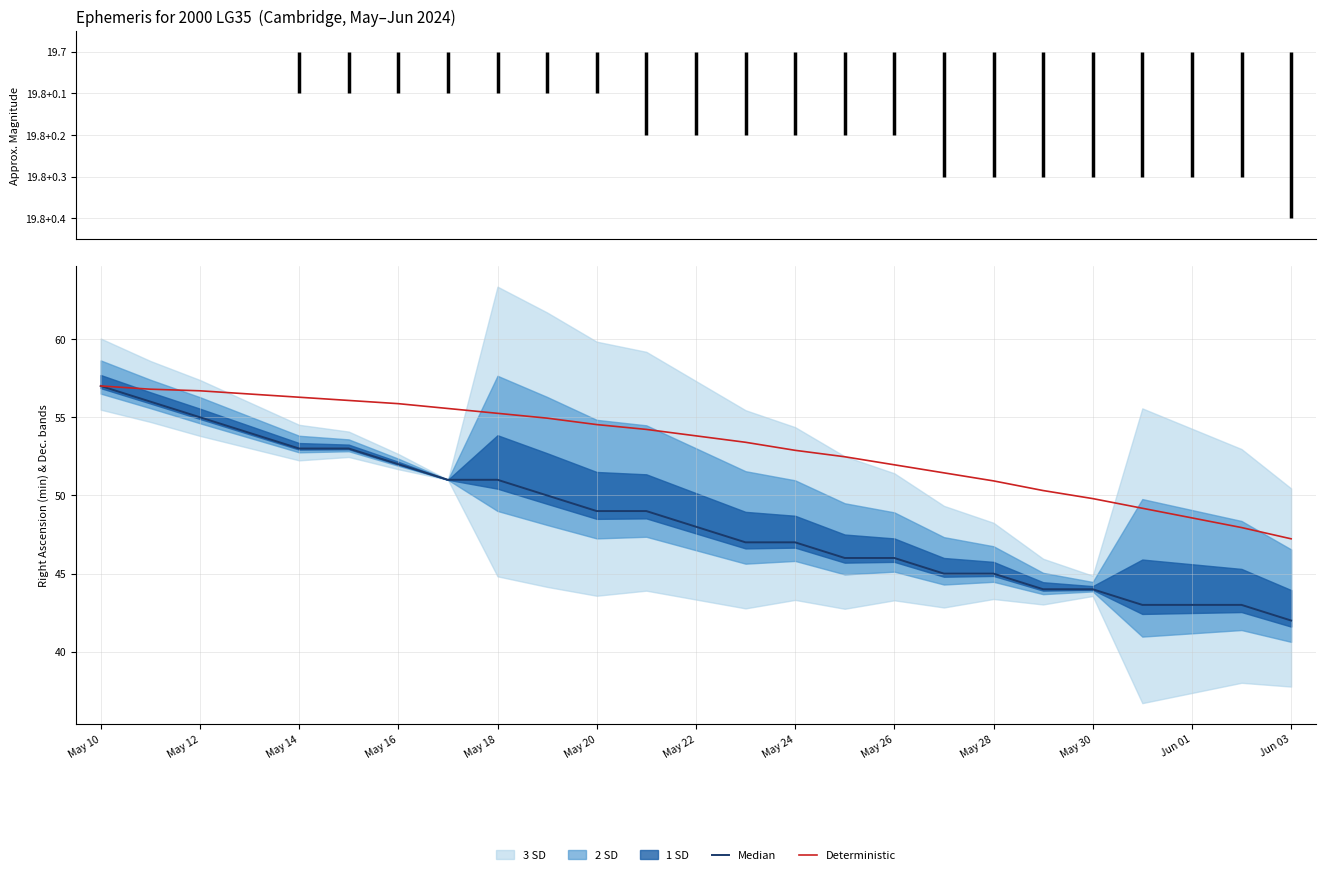

What is the lowest value of the Deterministic series?

47.2